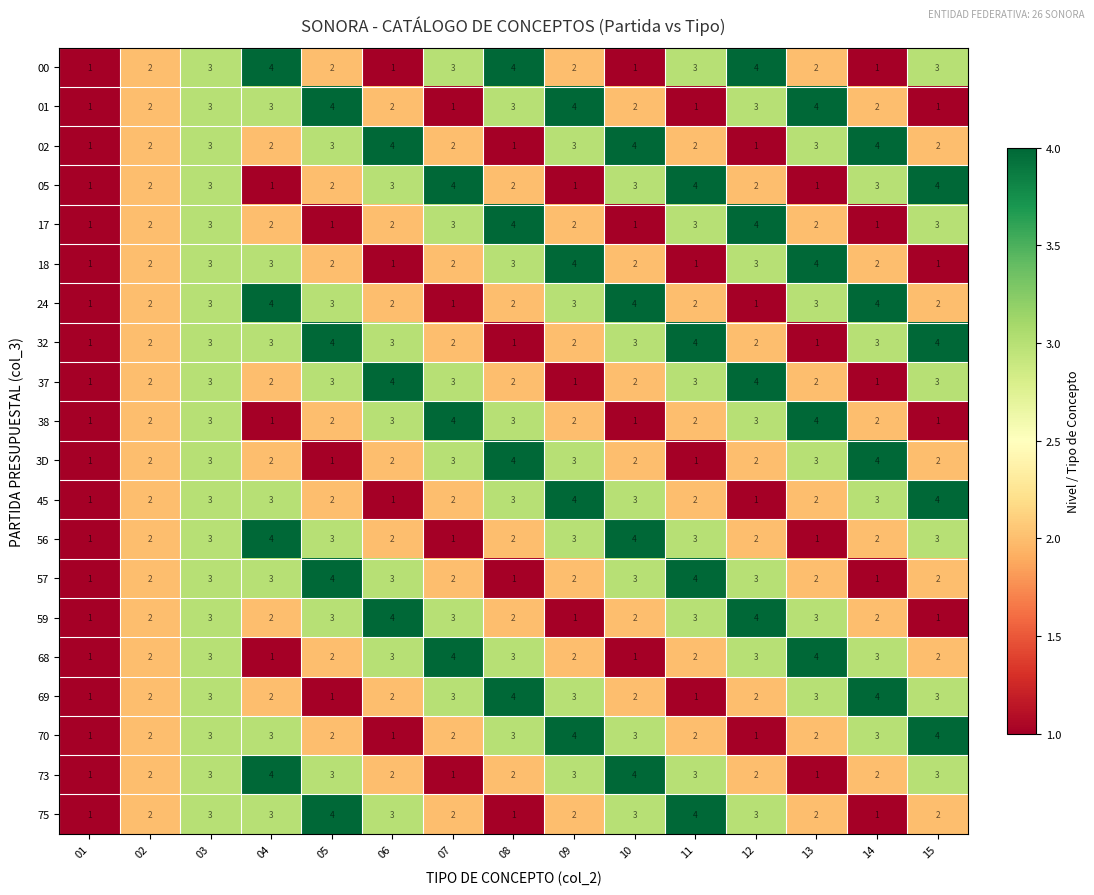

How many series are shown in this chart?

20